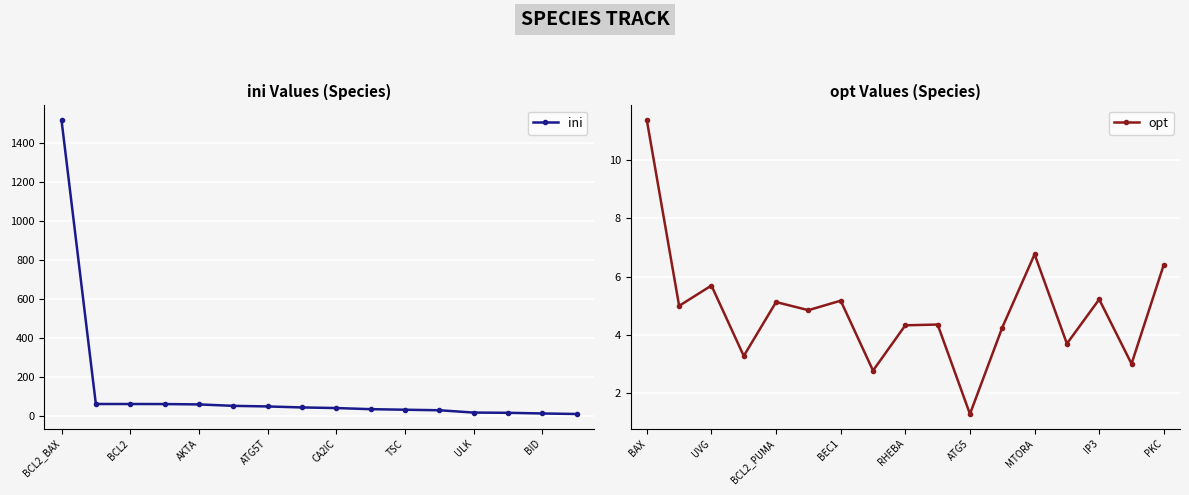

What value does the data have at MTORA?

6.8